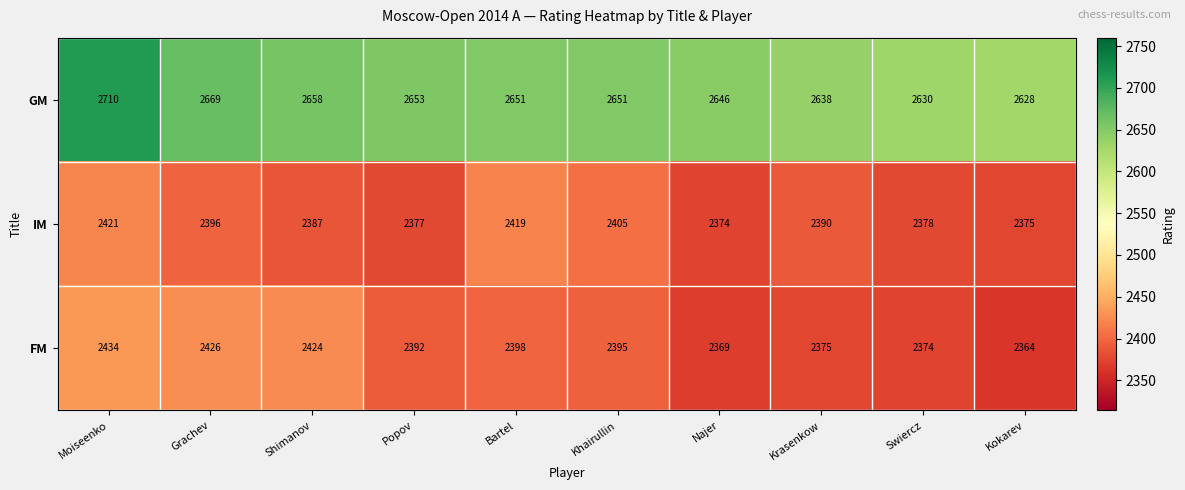

Reading left to right, what are all the values shown in this chart?

GM: 2710	2669	2658	2653	2651	2651	2646	2638	2630	2628
IM: 2421	2396	2387	2377	2419	2405	2374	2390	2378	2375
FM: 2434	2426	2424	2392	2398	2395	2369	2375	2374	2364